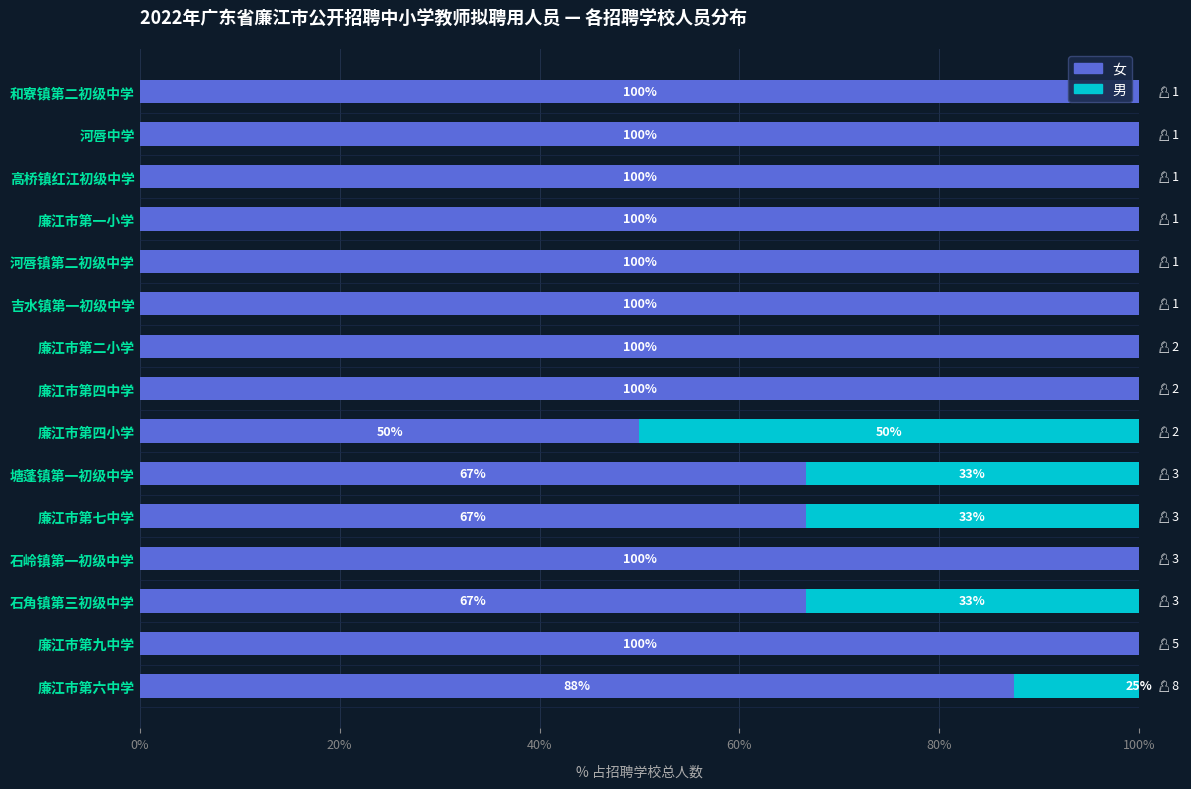

What is the average value of the 女 series?

0.9